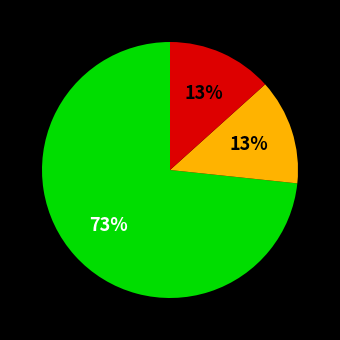

To the nearest percent, what is the average slice percentage?

33%